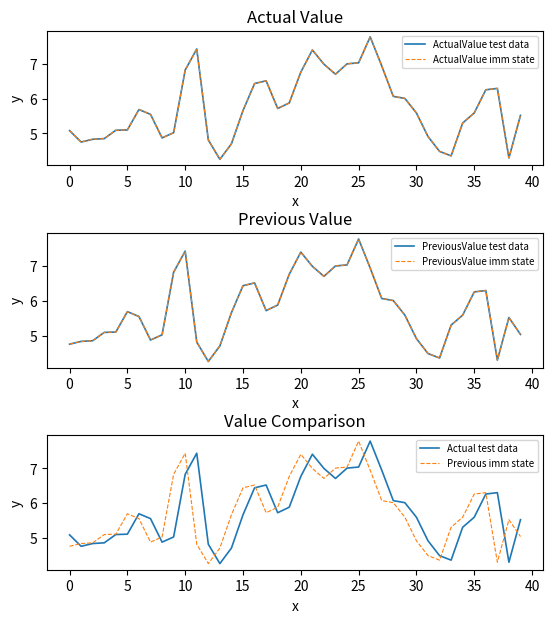

The Actual test data series shows 9.7 at 30. True or false?

False